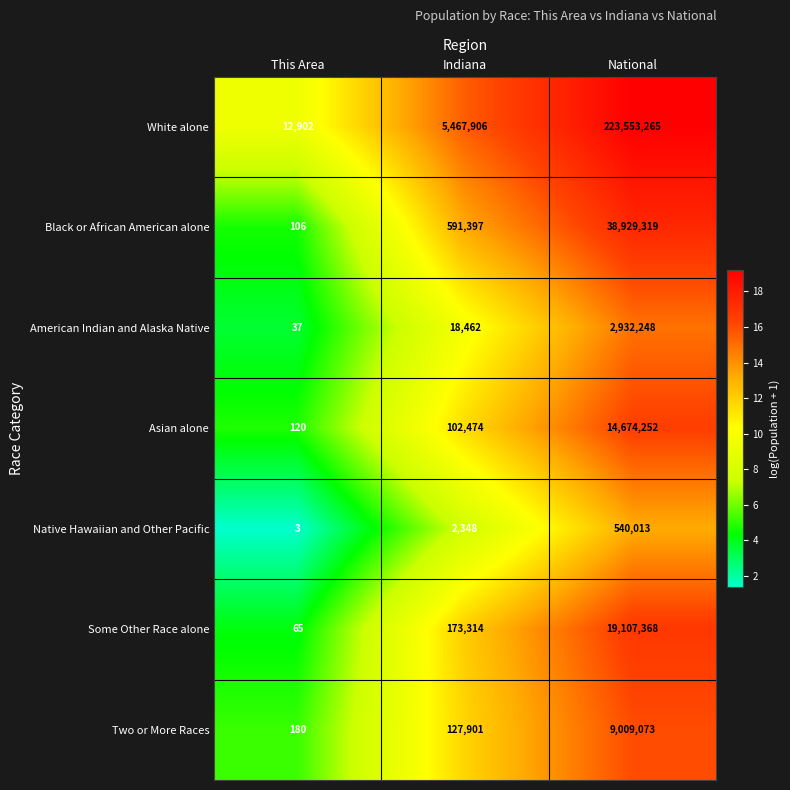

Which series has the widest spread of values?

White alone